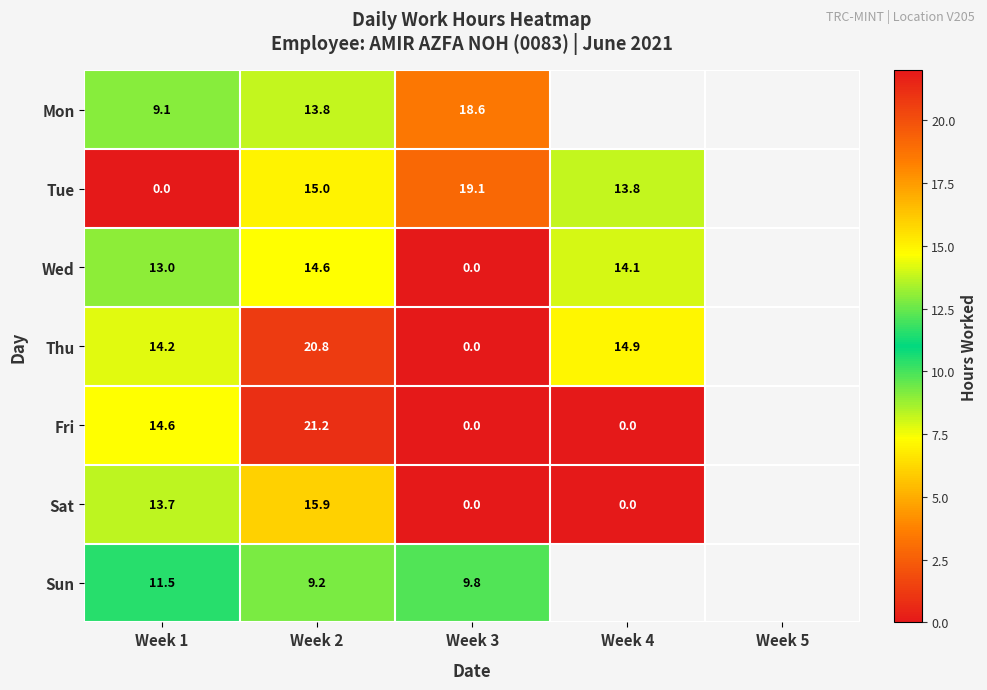

At how many categories does at least one series exceed 8?

4